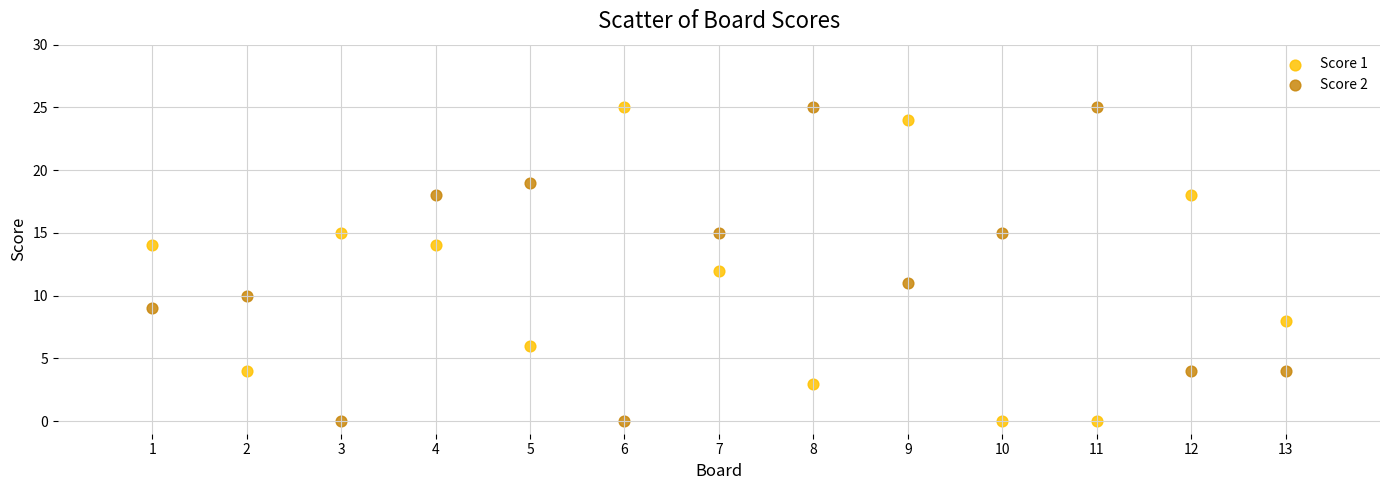

What are all the series names shown in the legend?

Score 1, Score 2